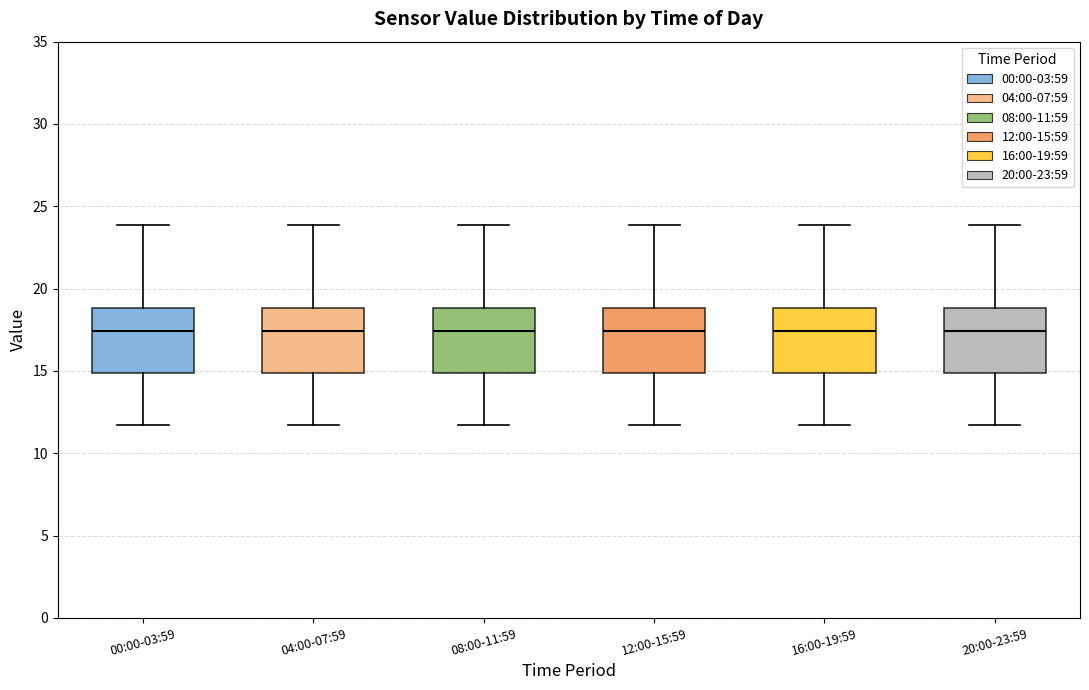

Reading left to right, read every box against the y-axis: the position of its median line, the range the box covers, and the ends of its whiskers. The values are not printed on the chart, so give them approximately, as read against the axis.

00:00-03:59: median 17.5, box 15.0 to 19.0, whiskers 11.5 to 24.0
04:00-07:59: median 17.5, box 15.0 to 19.0, whiskers 11.5 to 24.0
08:00-11:59: median 17.5, box 15.0 to 19.0, whiskers 11.5 to 24.0
12:00-15:59: median 17.5, box 15.0 to 19.0, whiskers 11.5 to 24.0
16:00-19:59: median 17.5, box 15.0 to 19.0, whiskers 11.5 to 24.0
20:00-23:59: median 17.5, box 15.0 to 19.0, whiskers 11.5 to 24.0